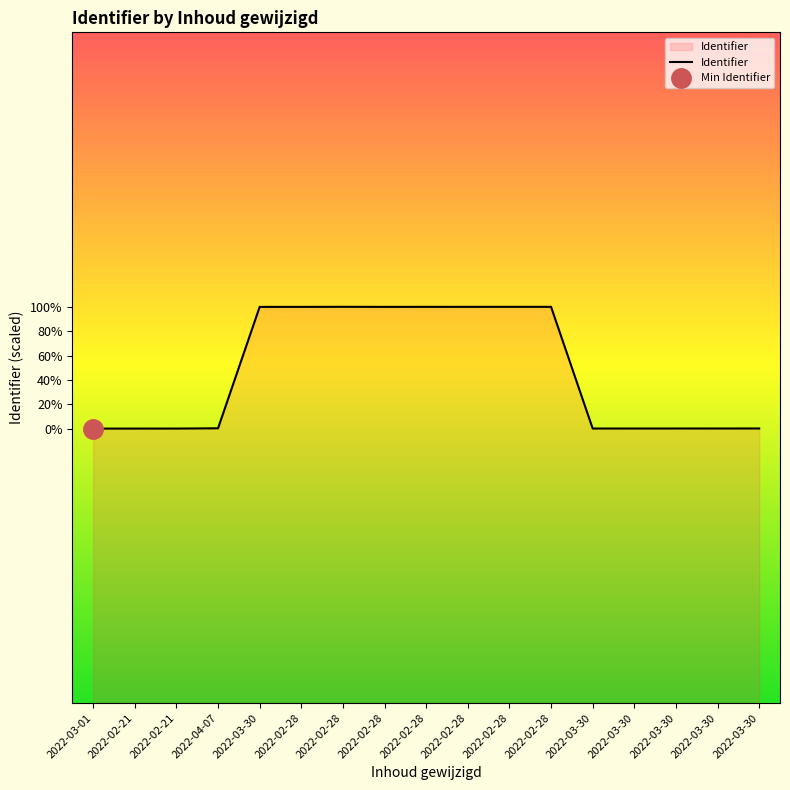

What is the difference between the values at 2022-02-28 and 2022-02-21?

22177